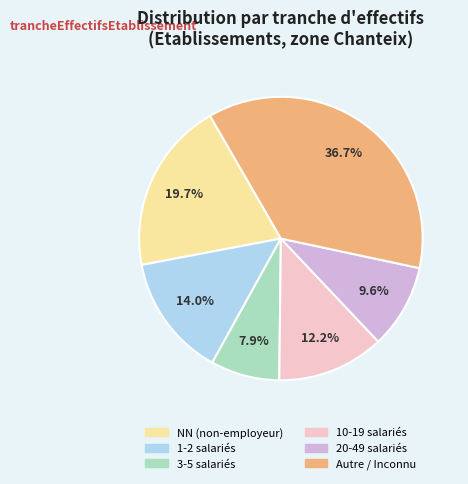

Does any single category account for the majority?

No